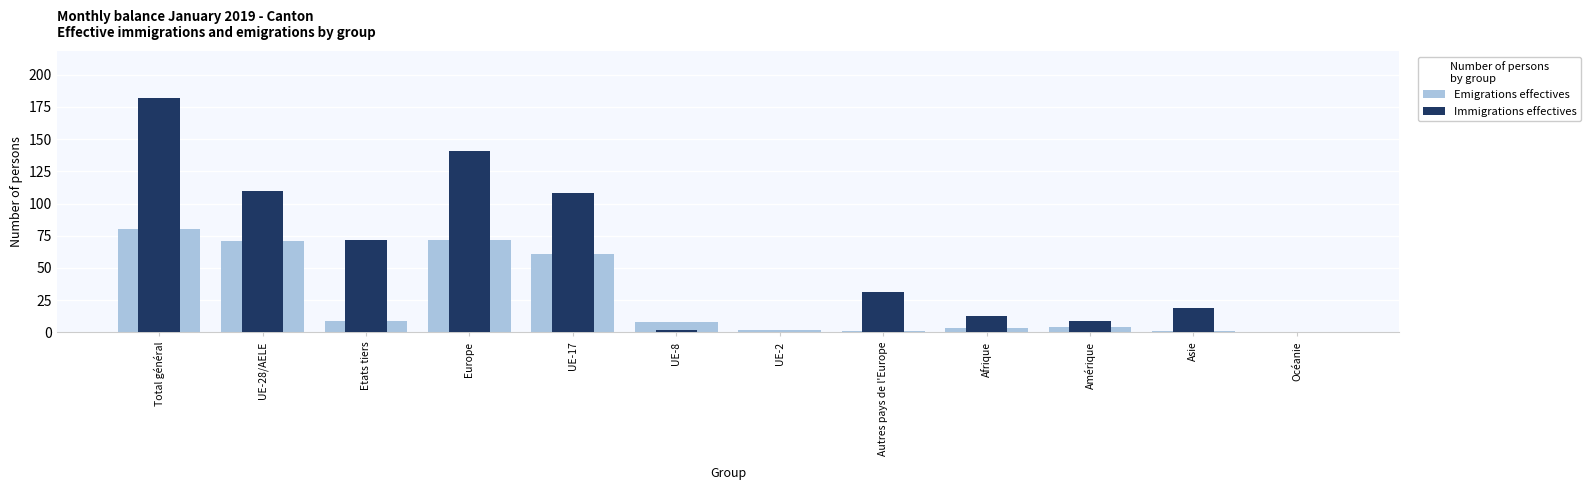

What is the sum of the Emigrations effectives values at Autres pays de l'Europe and UE-8?

9